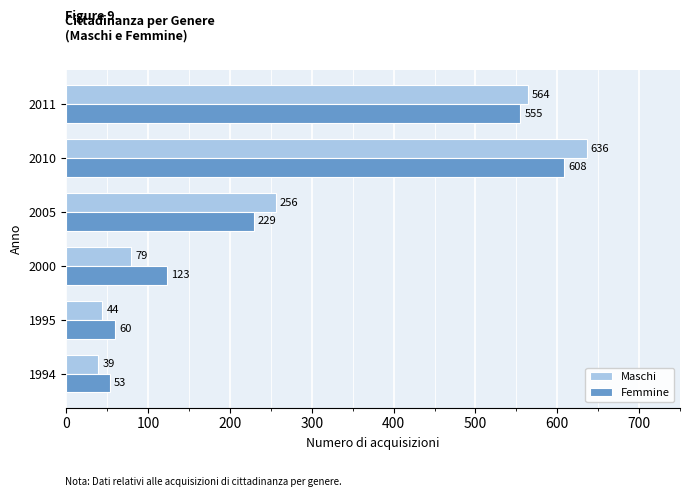

What are all the series names shown in the legend?

Maschi, Femmine